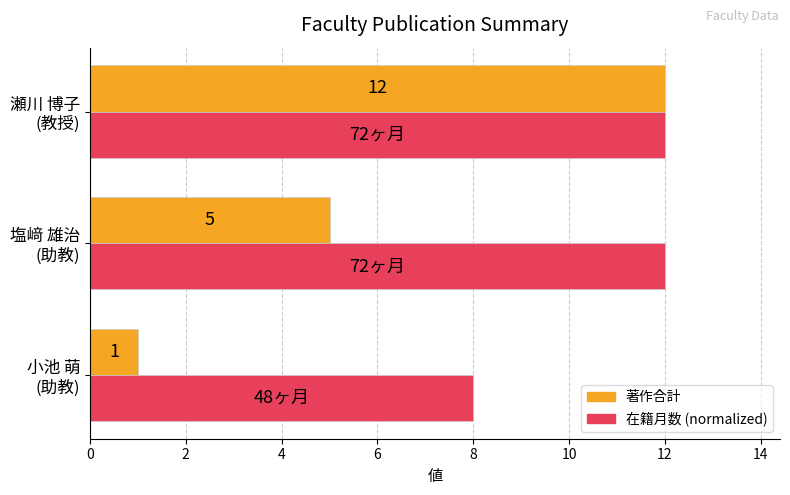

How many data points in 在籍月数 (normalized) are less than 12?

1